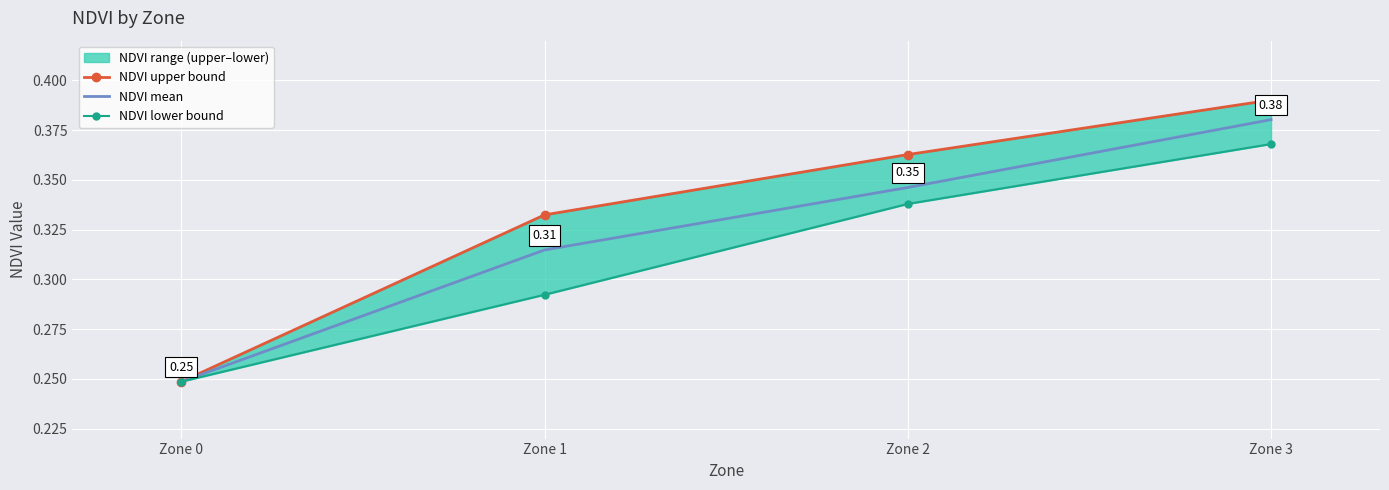

Is this an area chart (filled region under the line)?

No